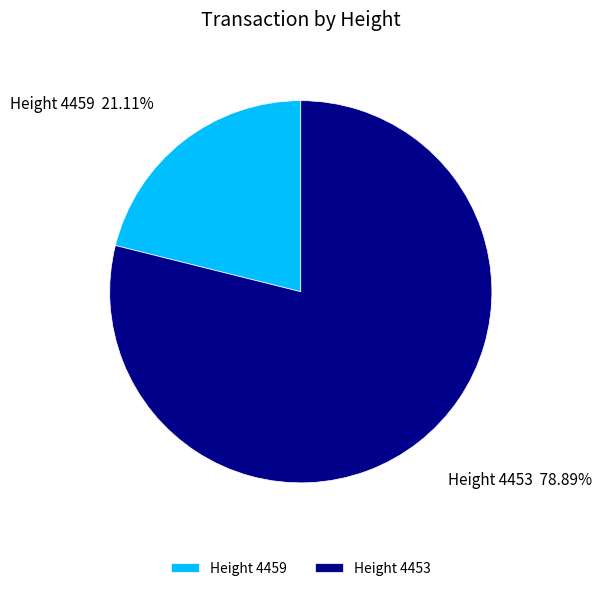

Is there any slice that represents more than half of the pie?

Yes